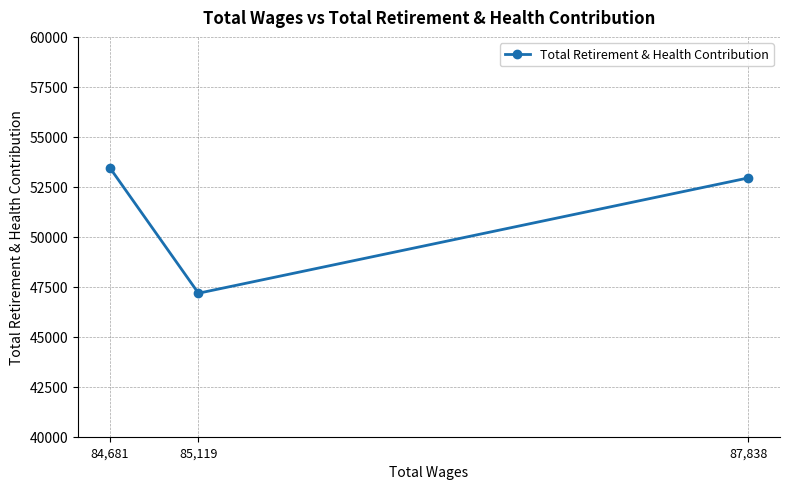

Reading right to left, list all the values displayed in this chart.

87,838=52943	85,119=47178	84,681=53448